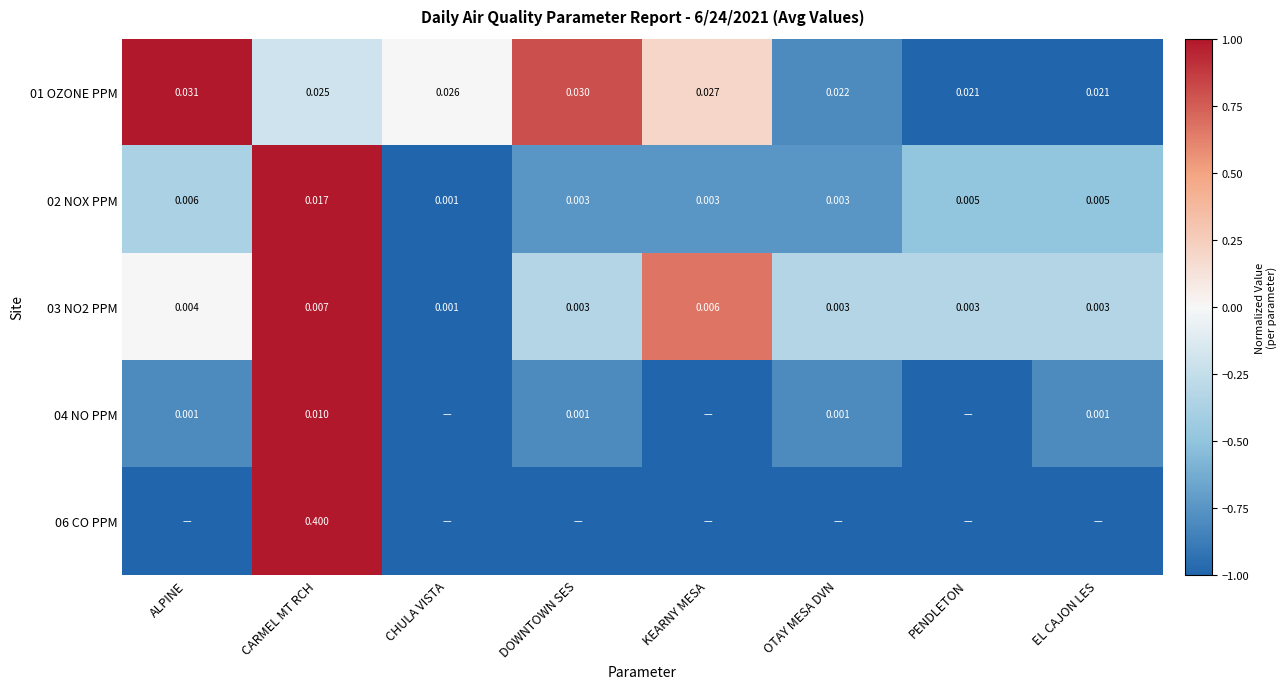

Where is 03 NO2 PPM nearest to the value 0?

CHULA VISTA